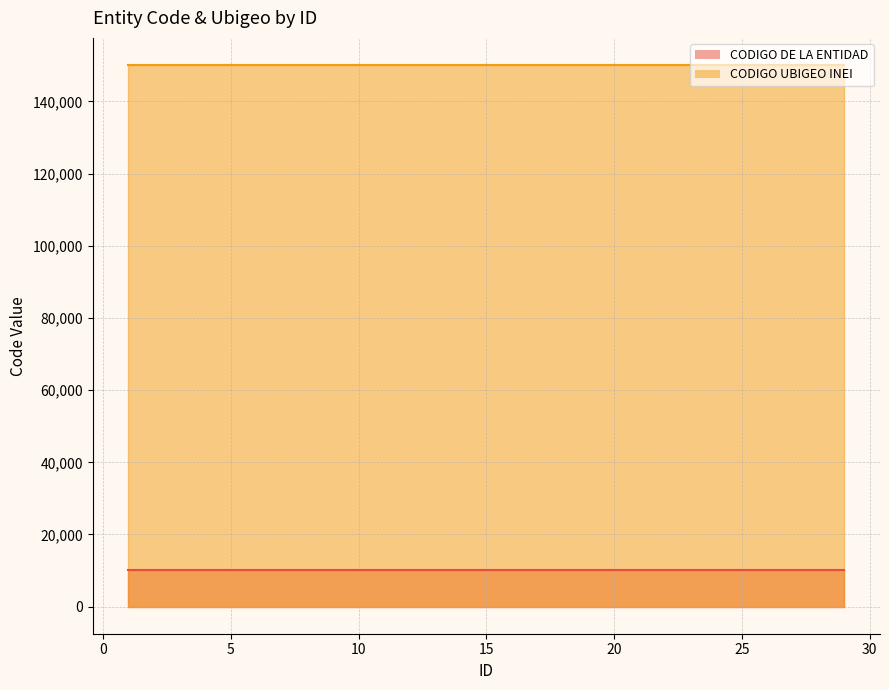

True or false: CODIGO DE LA ENTIDAD and CODIGO UBIGEO INEI cross at least once.

False